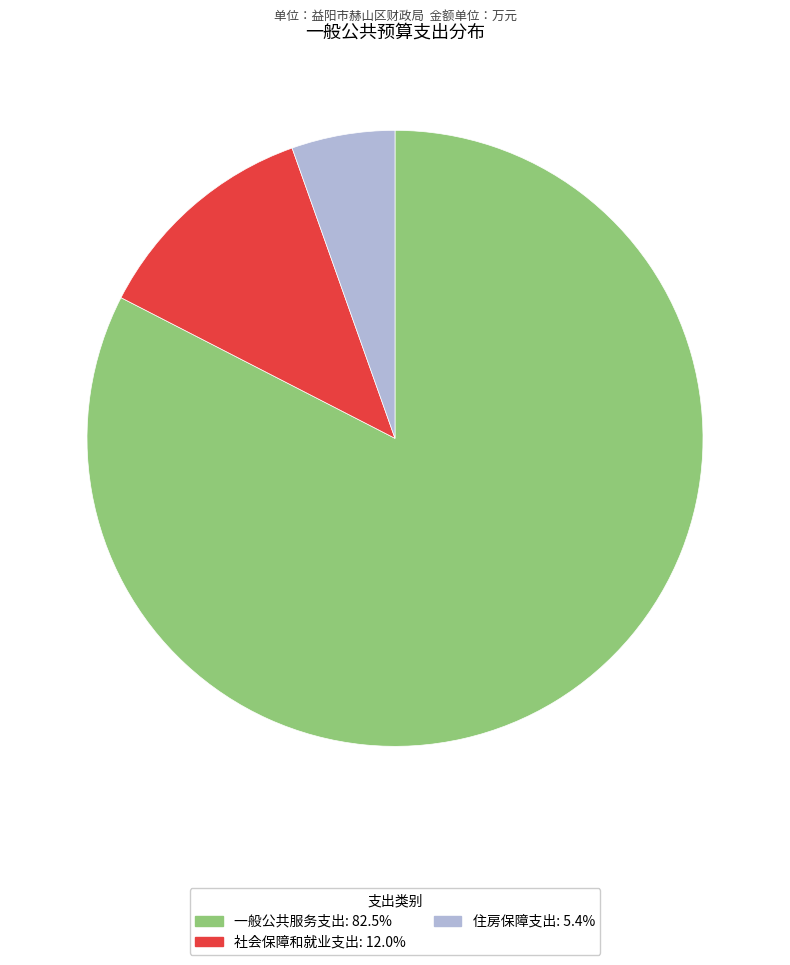

Is there any slice that represents more than half of the pie?

Yes